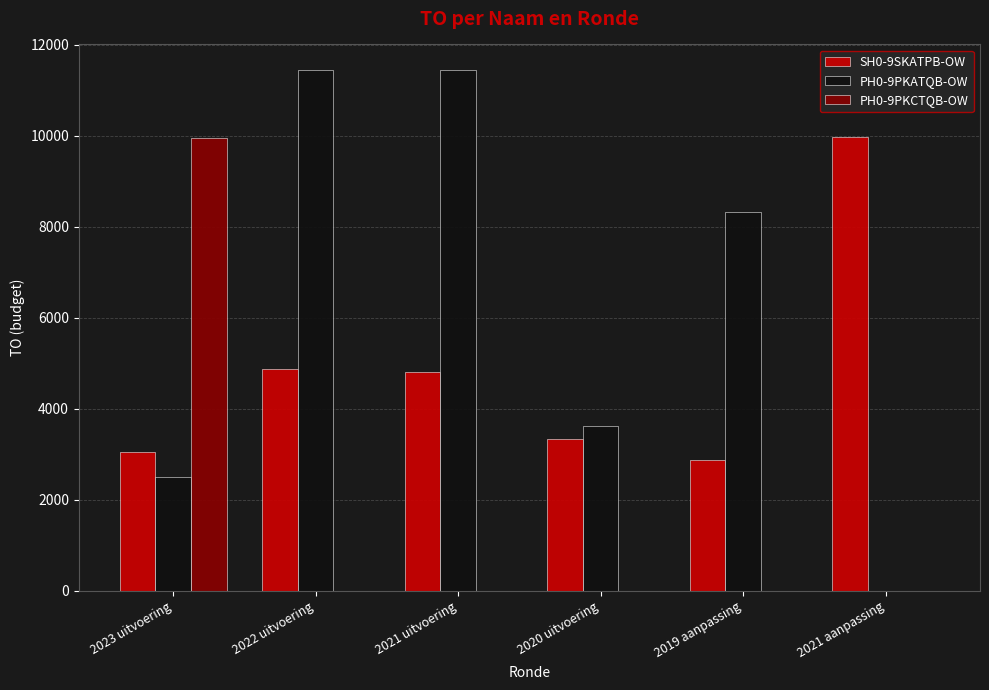

Is it true that PH0-9PKCTQB-OW equals 0 at 2021 aanpassing?

True